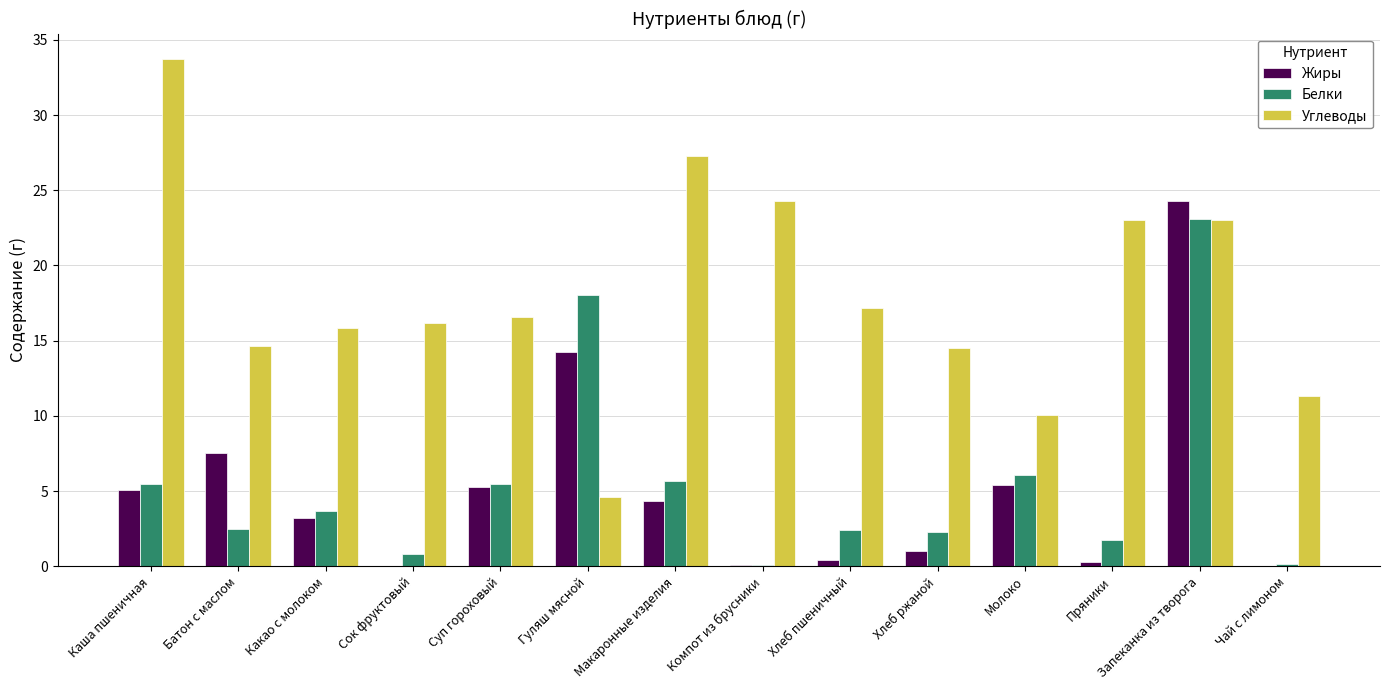

True or false: Жиры has a value of 1.4 at Макаронные изделия.

False